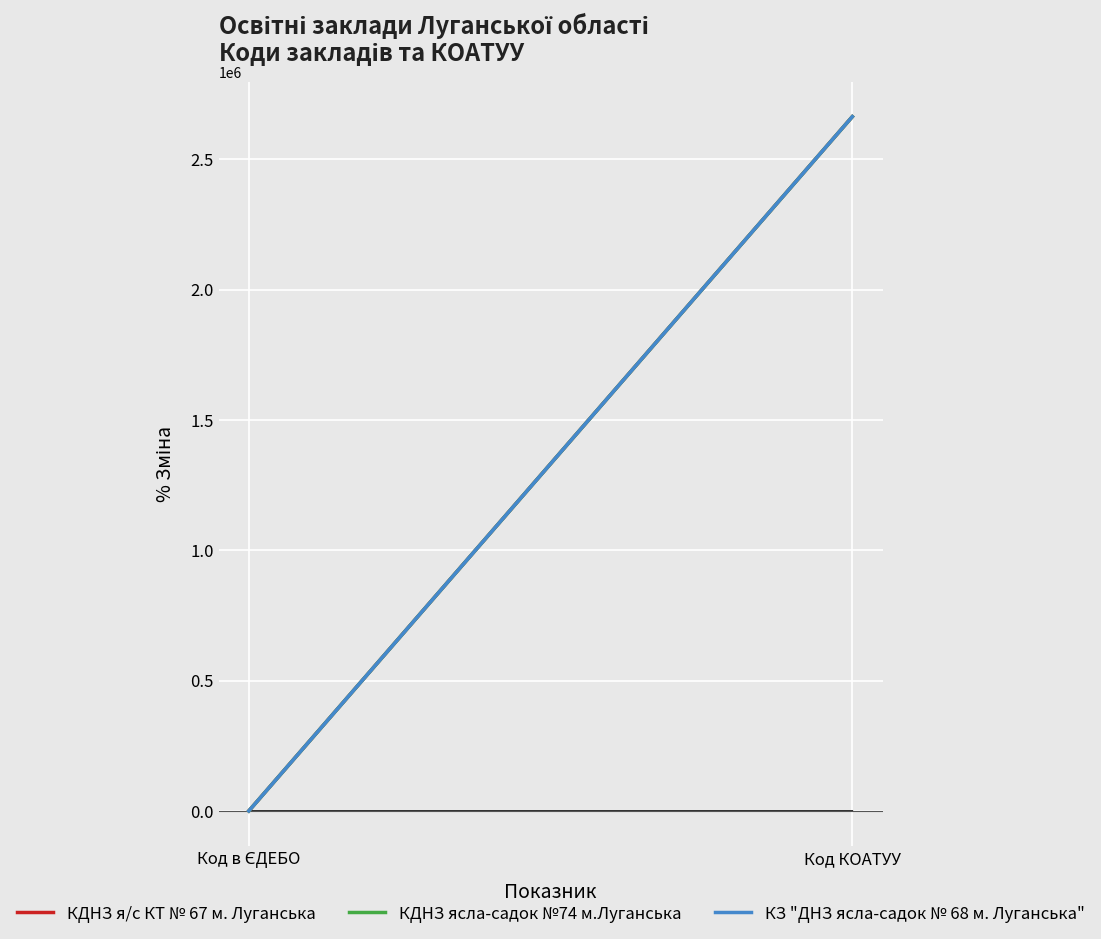

Rank the series by their average value, from highest to lowest.

КДНЗ я/с КТ № 67 м. Луганська, КЗ "ДНЗ ясла-садок № 68 м. Луганська", КДНЗ ясла-садок №74 м.Луганська